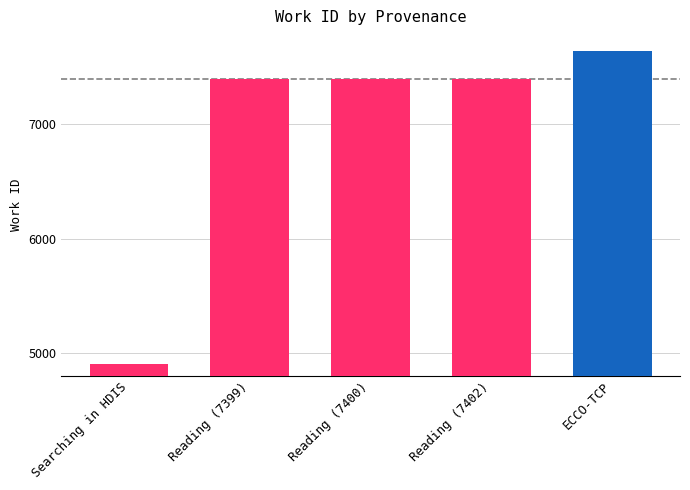

Rank the categories by value from lowest to highest.

Searching in HDIS, Reading (7399), Reading (7400), Reading (7402), ECCO-TCP